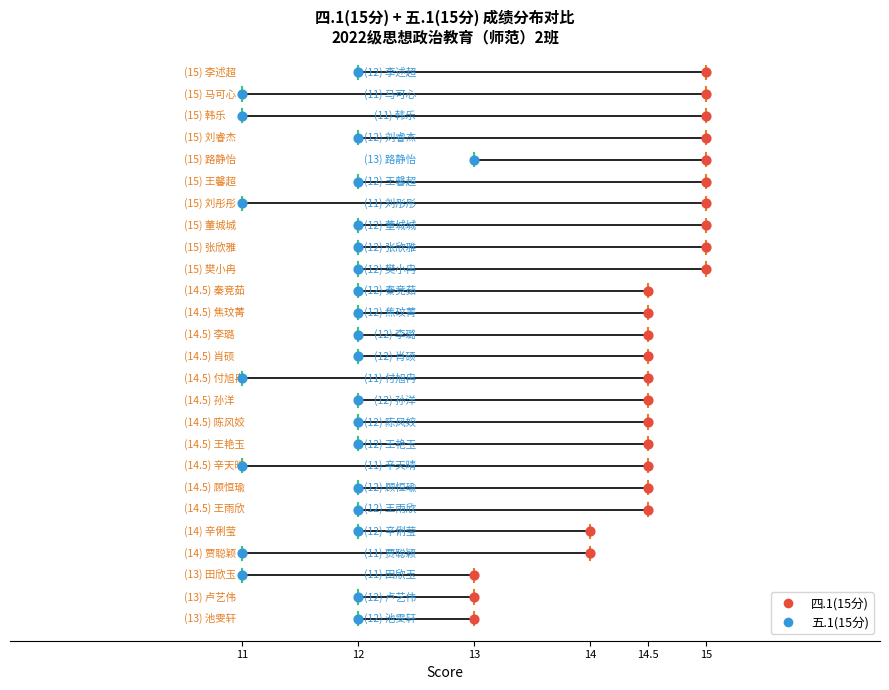

Which series reaches the minimum Y coordinate?

四.1(15分)